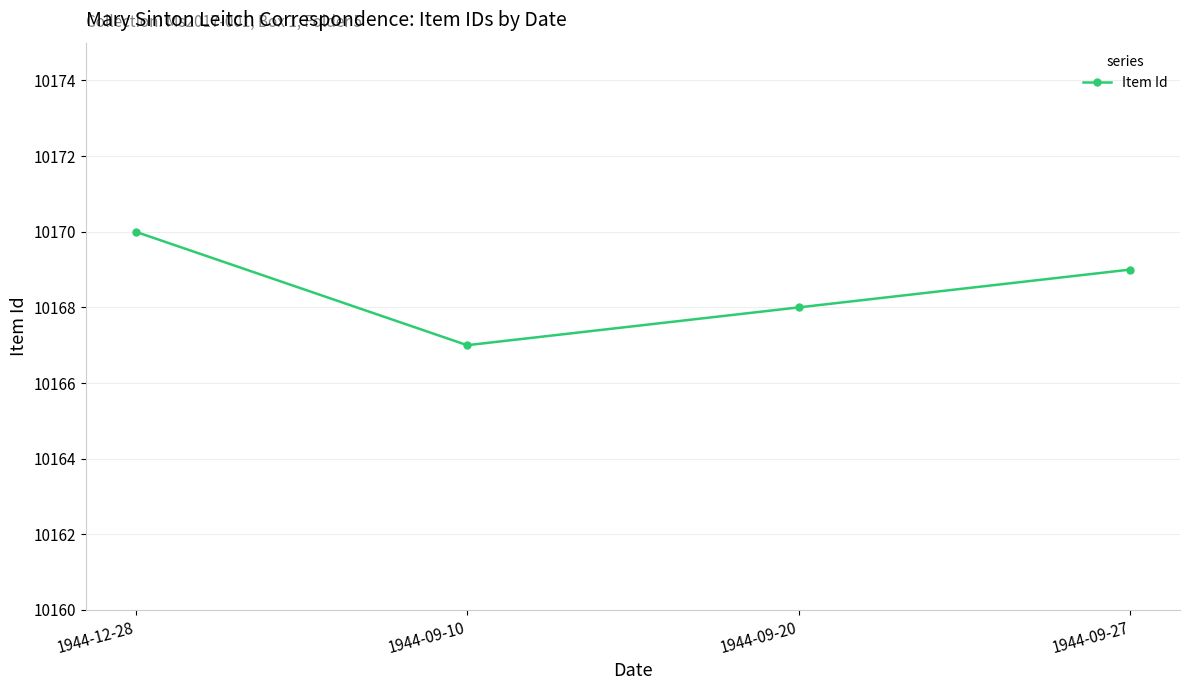

Where is the first local minimum?

1944-09-10